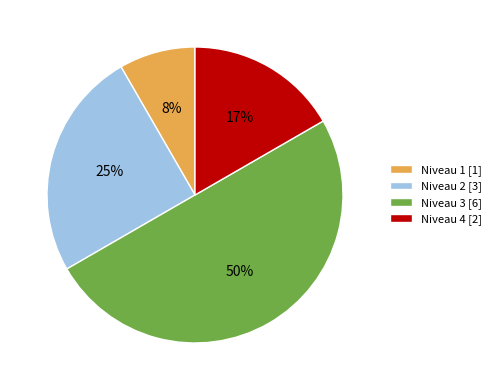

Do Niveau 4 [2] and Niveau 3 [6] together represent more than half of the pie?

Yes